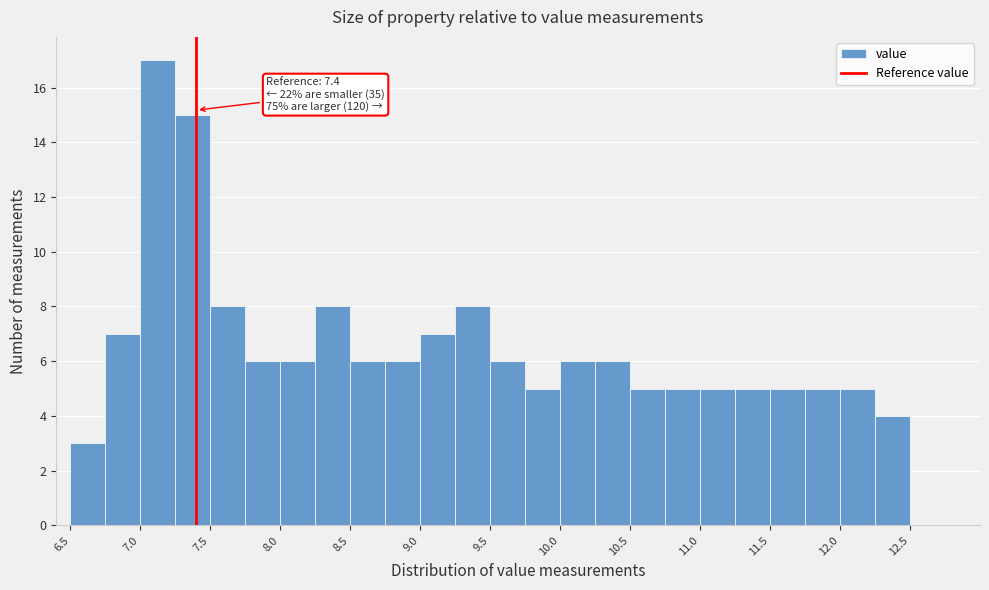

Over which range of the x-axis is the bar tallest?

7.00 to 7.25